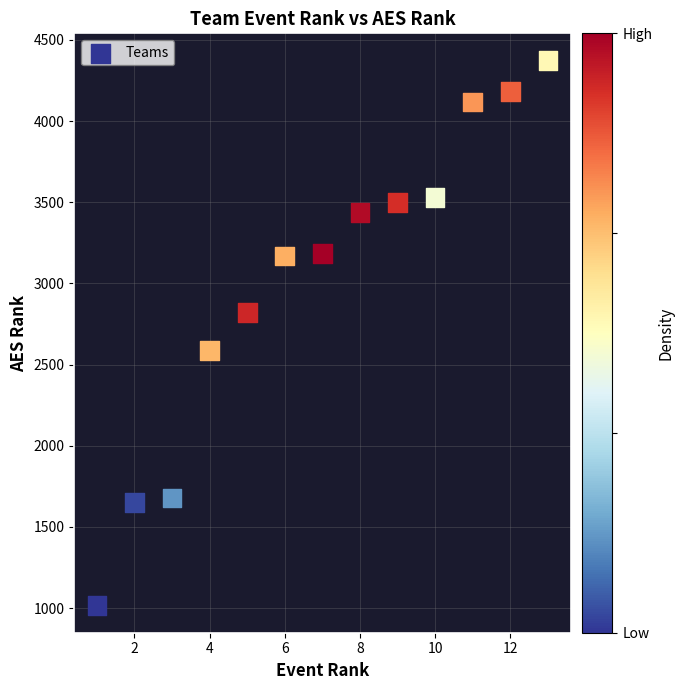

What is the range of X values (max minus min)?

12